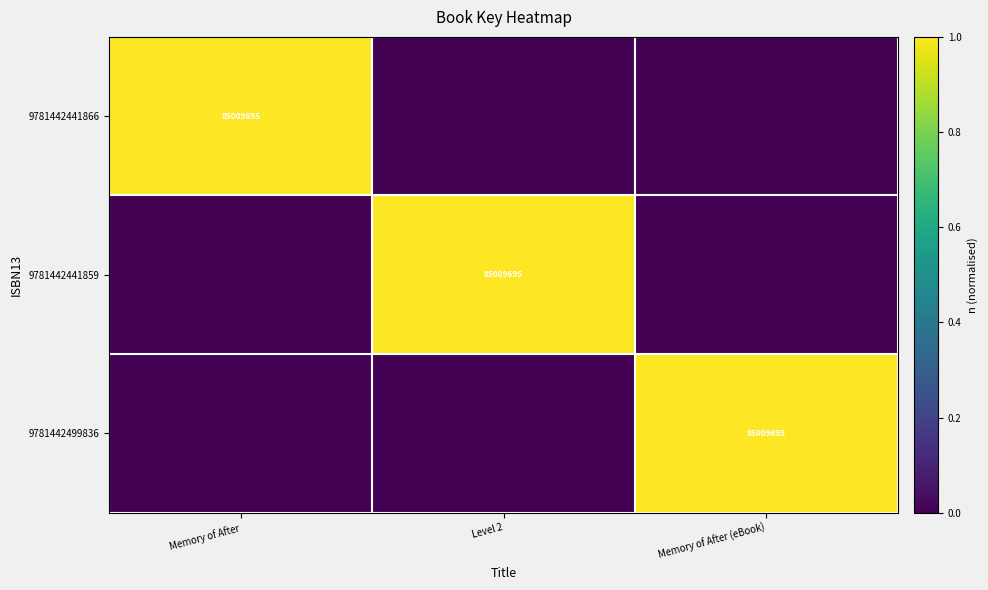

How many distinct data groups are displayed?

3